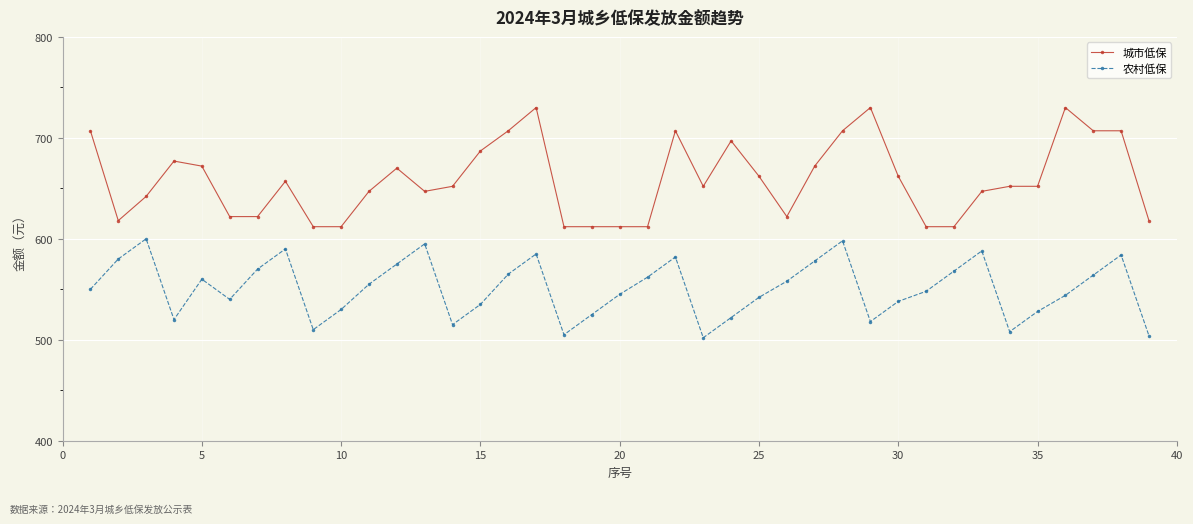

What is the maximum value for 城市低保?

730